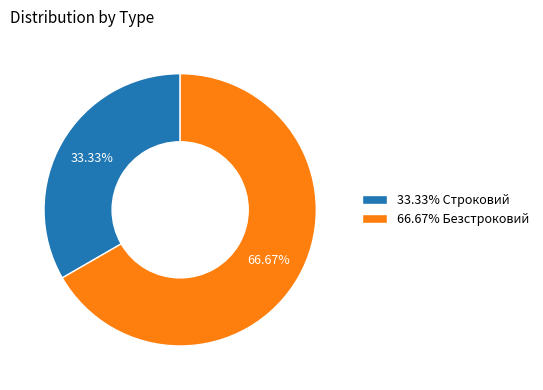

Which category has the biggest portion of the pie?

66.67% Безстроковий